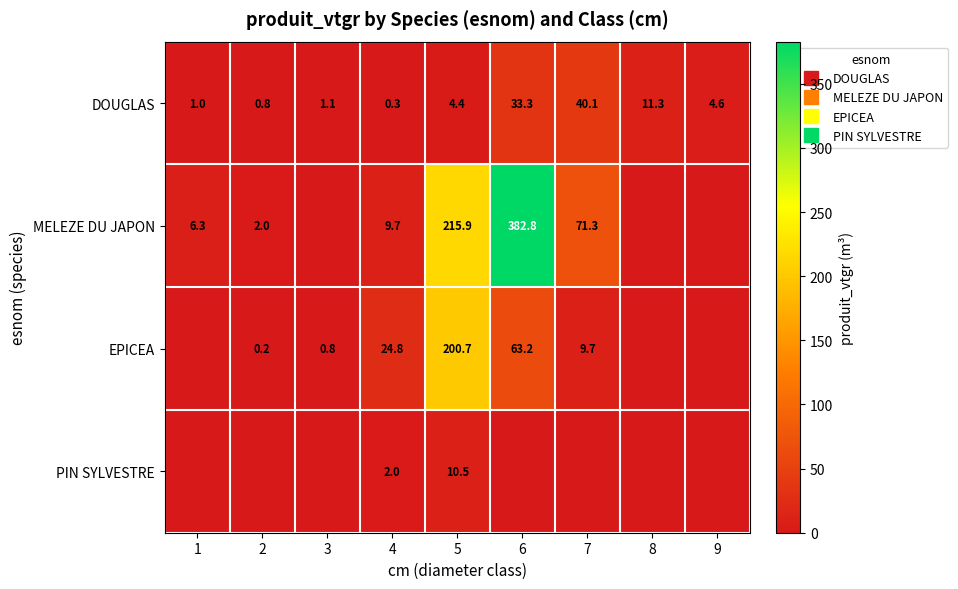

True or false: PIN SYLVESTRE has a value of 0.0 at 9.

True